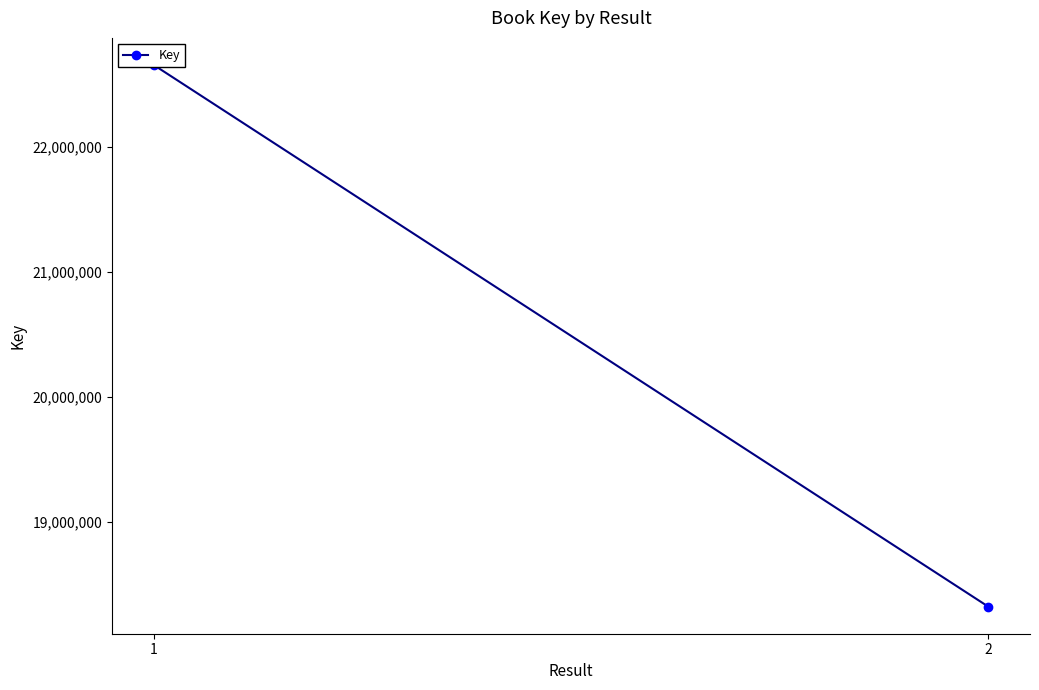

Reading right to left, transcribe all the data shown in this chart.

2=18322038	1=22657956